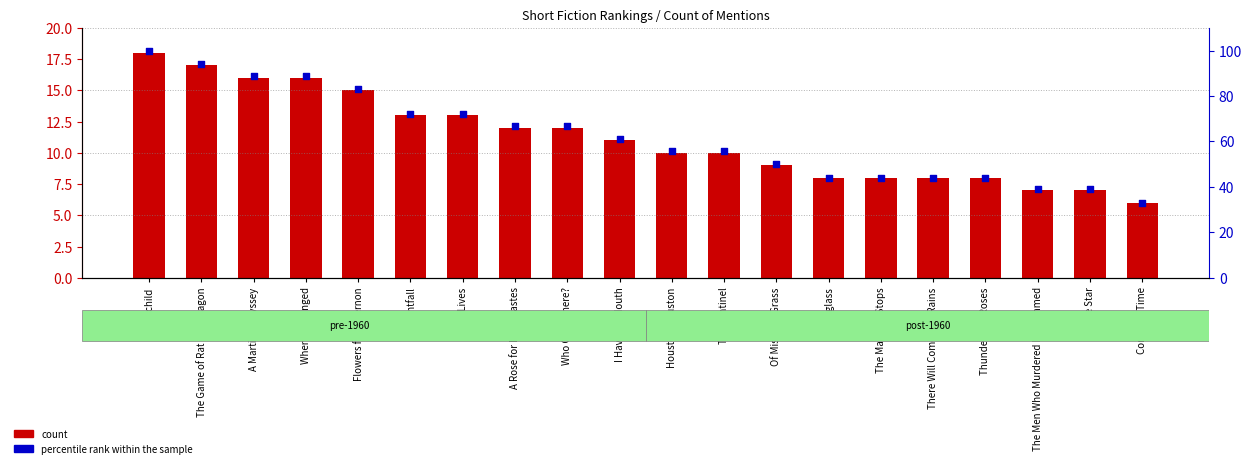

Which series has the largest total across all categories?

percentile rank within the sample